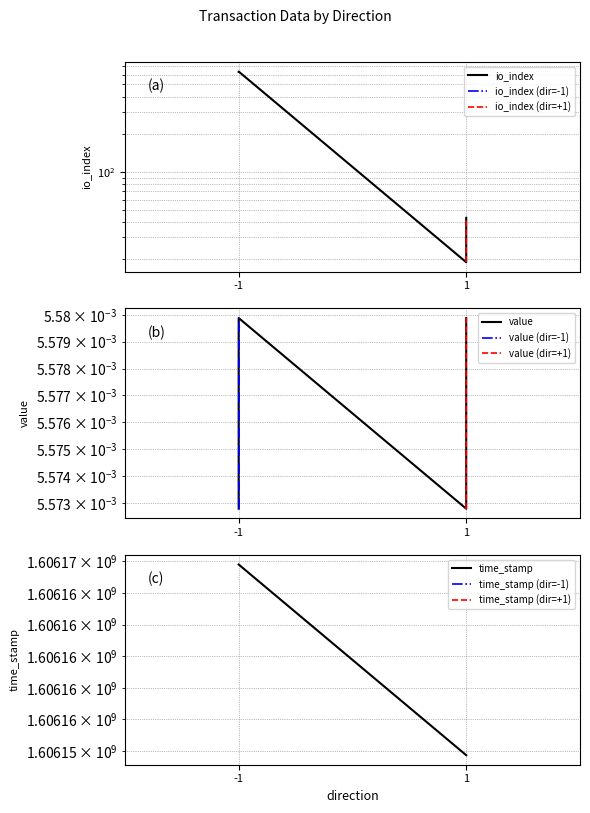

What are all the series names shown in the legend?

io_index, value, time_stamp